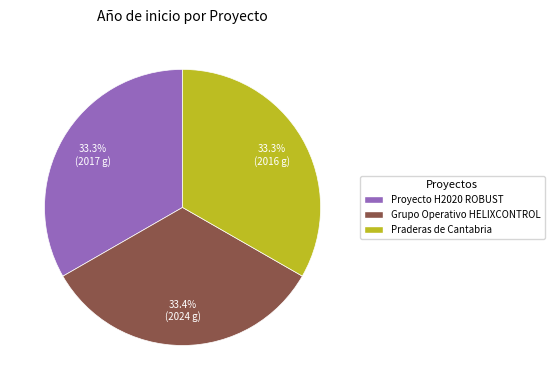

Is the sum of Grupo Operativo HELIXCONTROL and Proyecto H2020 ROBUST greater than half?

Yes